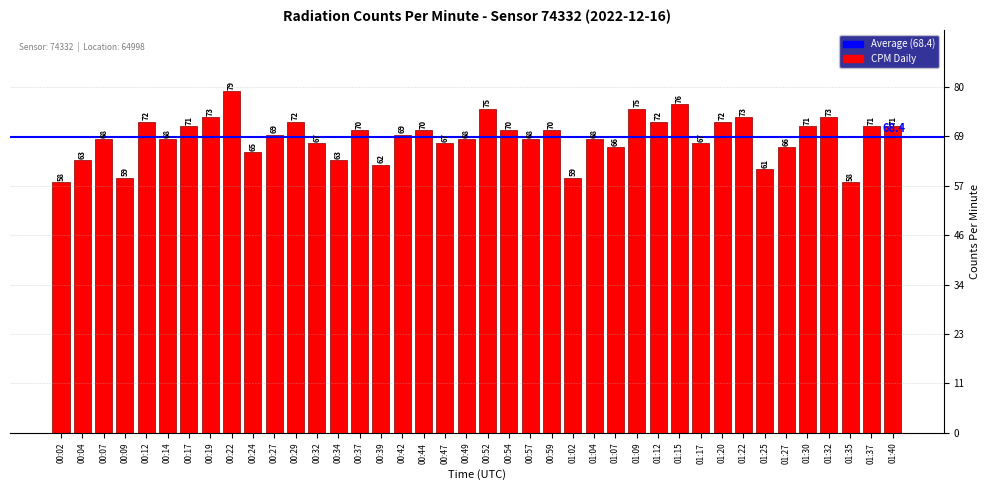

Are the bars horizontal?

No